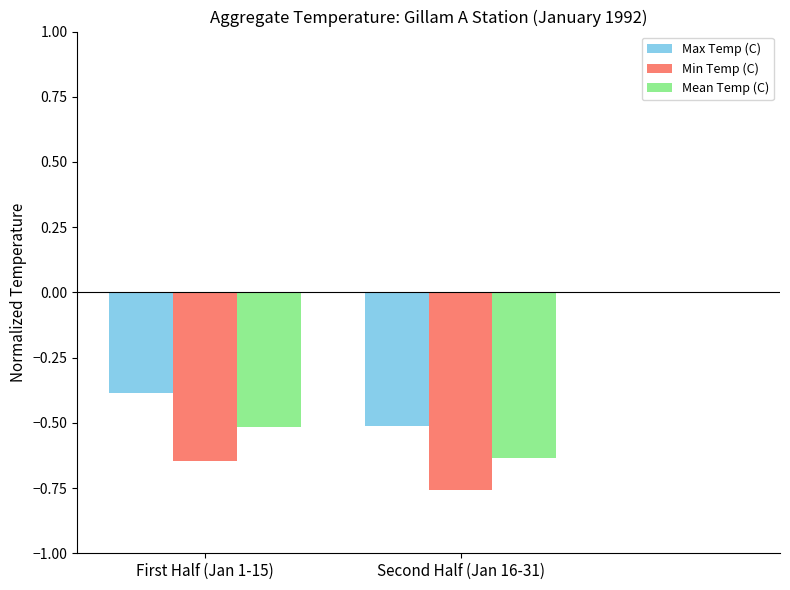

Does the chart contain any negative values?

Yes